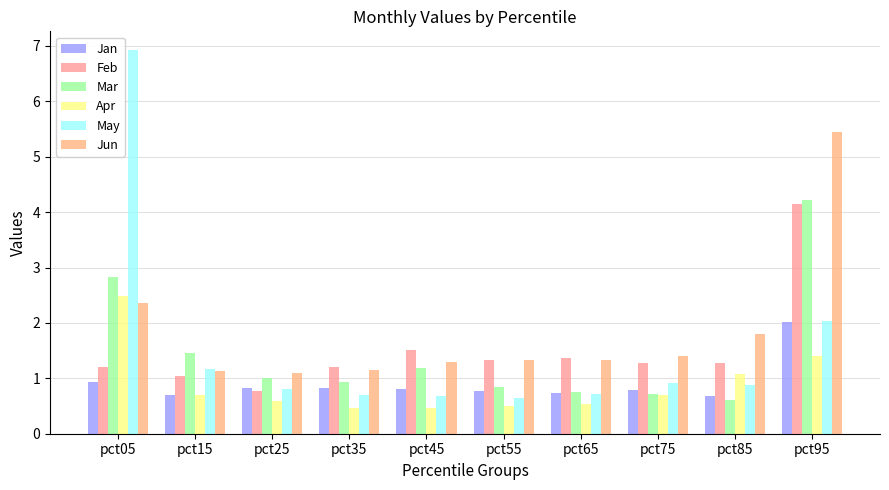

Reading right to left, list all the values displayed in this chart.

Jan: 2.0	0.7	0.8	0.7	0.8	0.8	0.8	0.8	0.7	0.9
Feb: 4.1	1.3	1.3	1.4	1.3	1.5	1.2	0.8	1.0	1.2
Mar: 4.2	0.6	0.7	0.8	0.9	1.2	0.9	1.0	1.5	2.8
Apr: 1.4	1.1	0.7	0.5	0.5	0.5	0.5	0.6	0.7	2.5
May: 2.0	0.9	0.9	0.7	0.6	0.7	0.7	0.8	1.2	6.9
Jun: 5.4	1.8	1.4	1.3	1.3	1.3	1.1	1.1	1.1	2.4